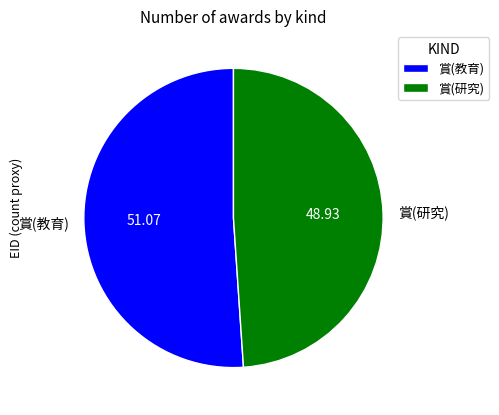

Combined, do 賞(研究) and 賞(教育) account for over 50%?

Yes